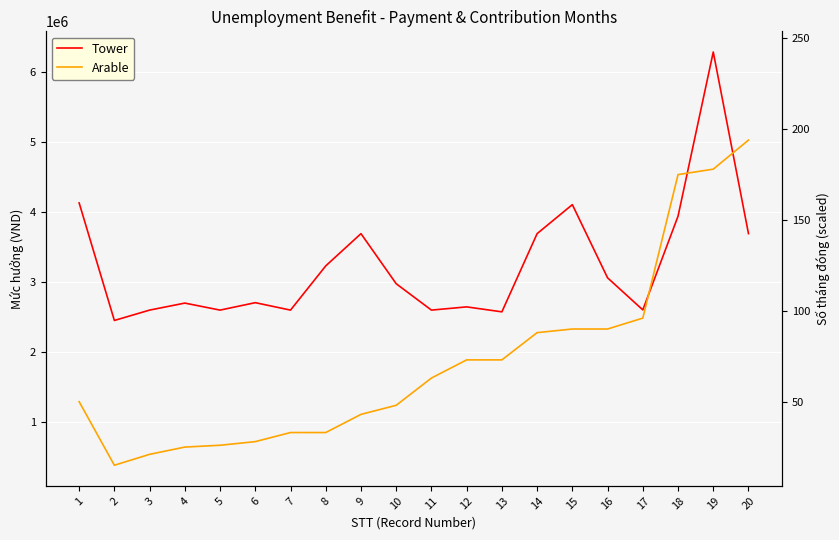

What is the difference between the highest and lowest values at 20?

1333680.0